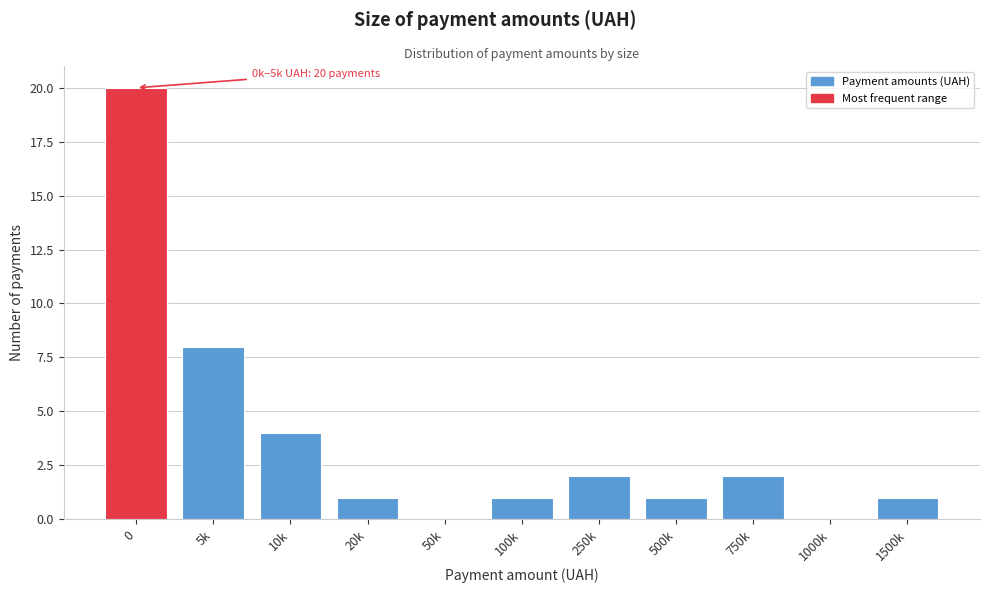

Reading left to right, extract all data points from this chart.

0=20	5k=8	10k=4	20k=1	50k=0	100k=1	250k=2	500k=1	750k=2	1000k=0	1500k=1